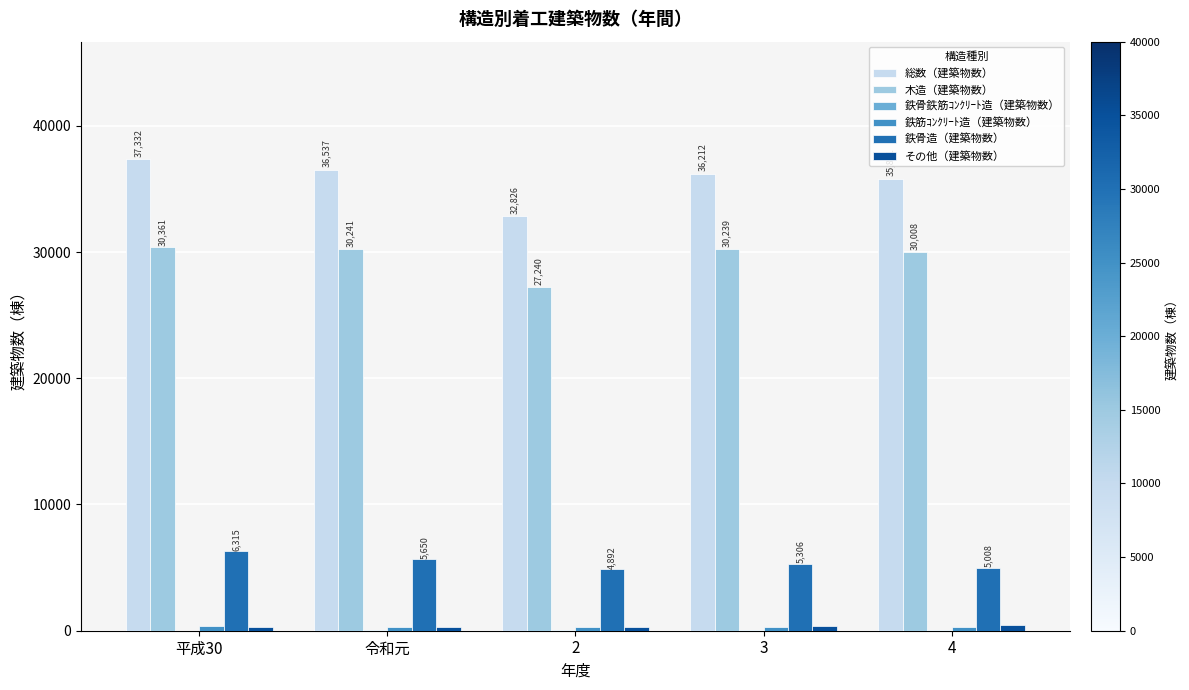

Which category has the highest value in the 木造（建築物数） series?

平成30